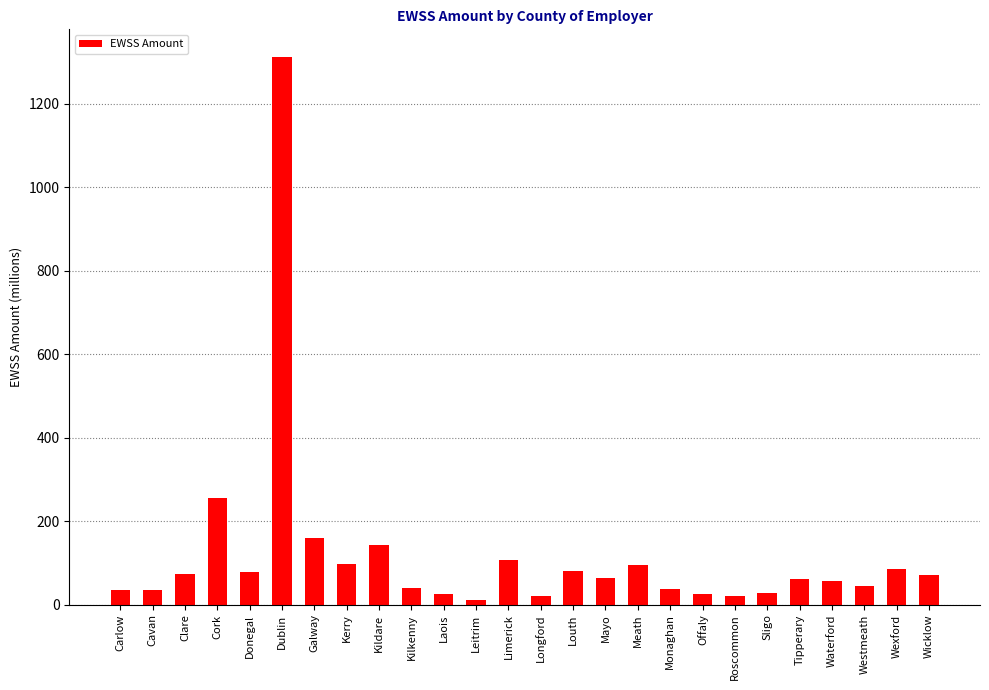

At which label does the data first exceed 64?

Clare